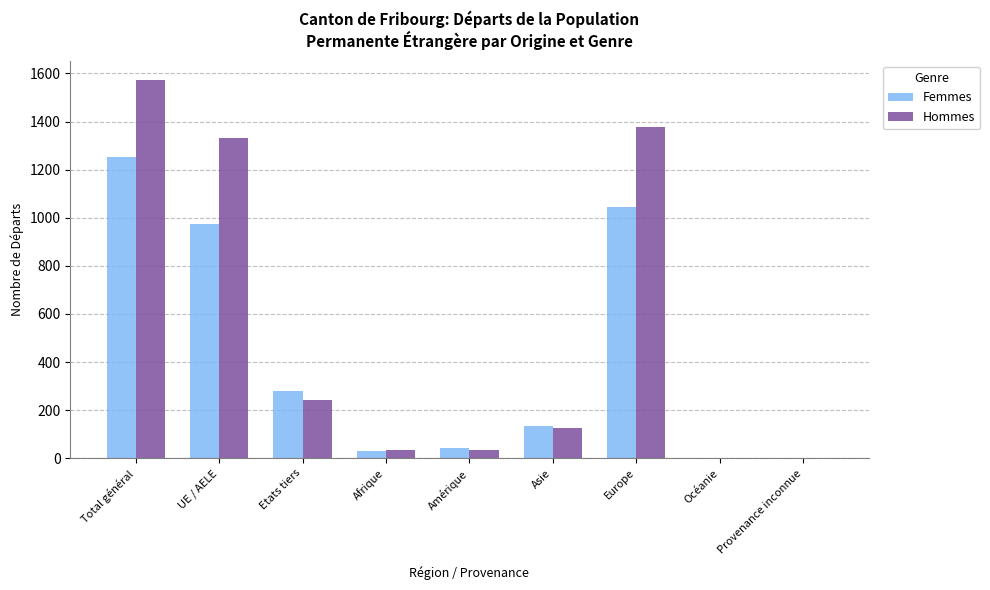

True or false: Femmes has a value of 1484 at Europe.

False